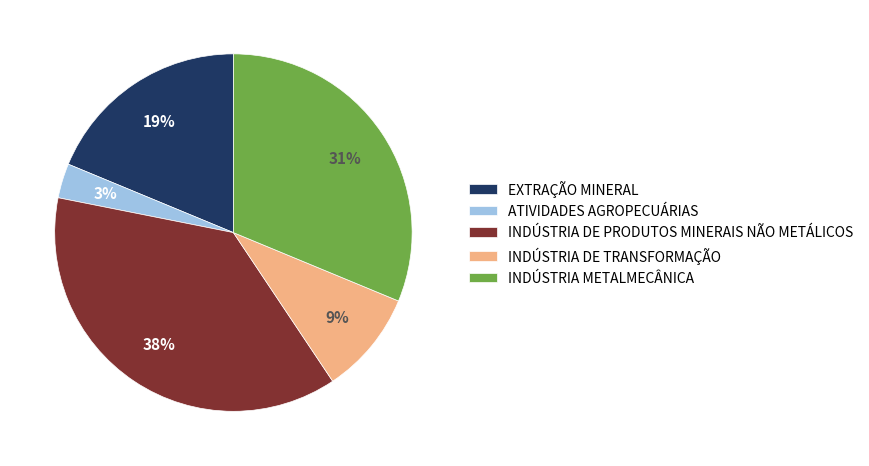

The INDÚSTRIA DE TRANSFORMAÇÃO slice represents 9% of the pie. True or false?

True